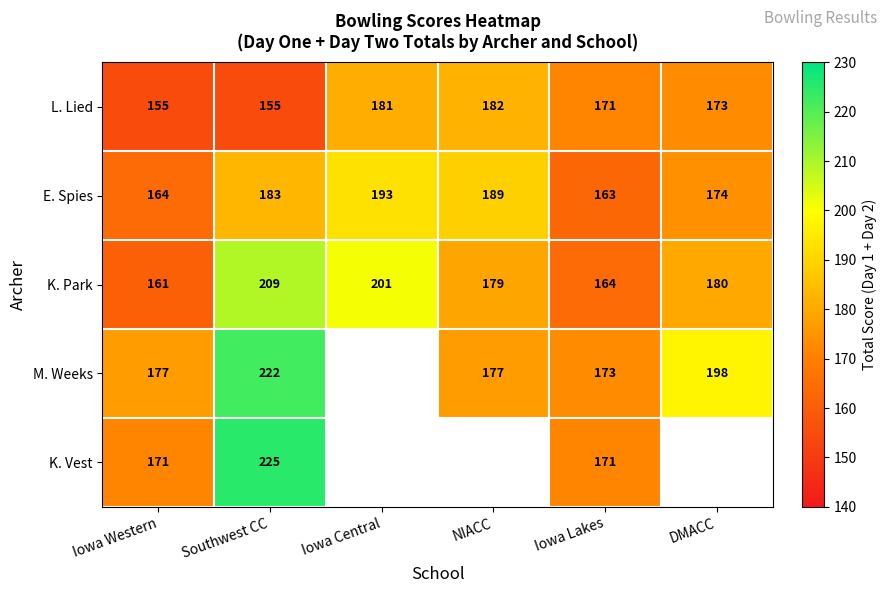

Is it true that K. Park equals 349.5 at Southwest CC?

False